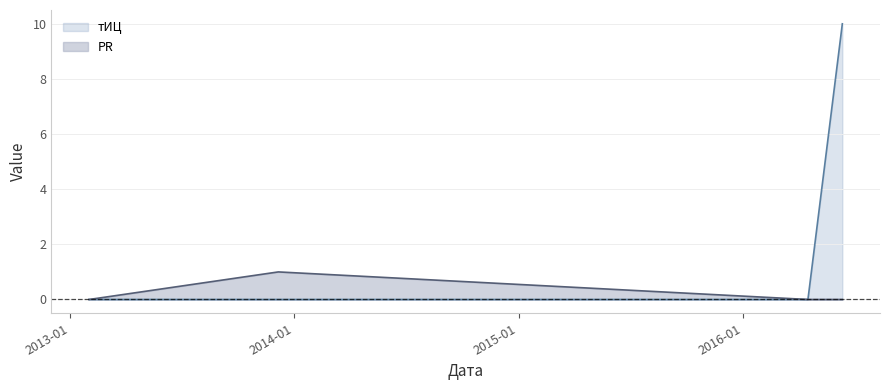

List the series in order of their peak value, highest first.

тИЦ, PR